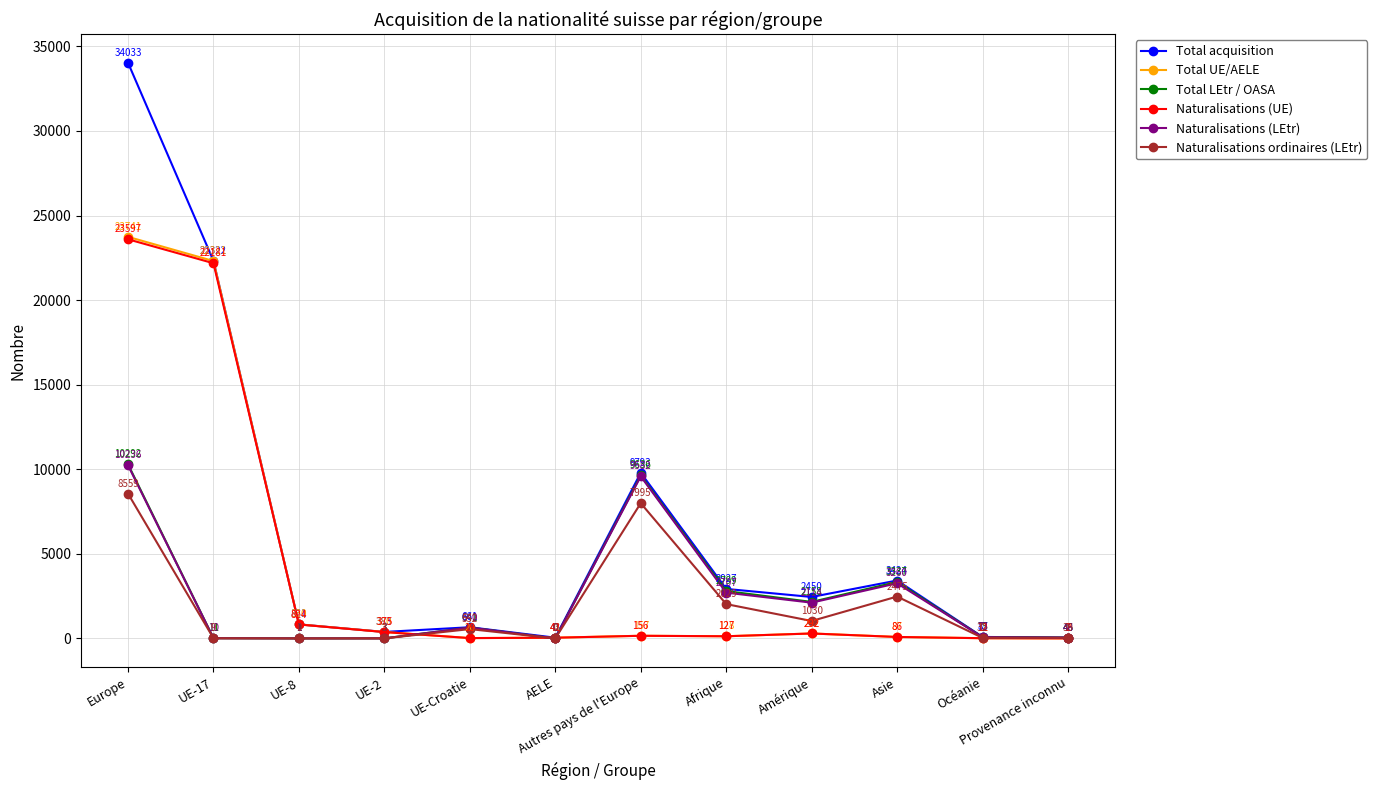

What is the difference between the highest and lowest values at AELE?

43